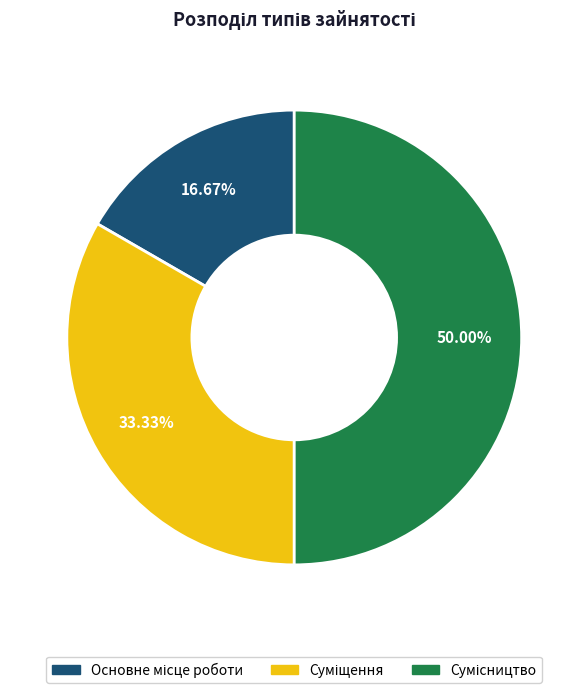

How many segments does this pie chart have?

3